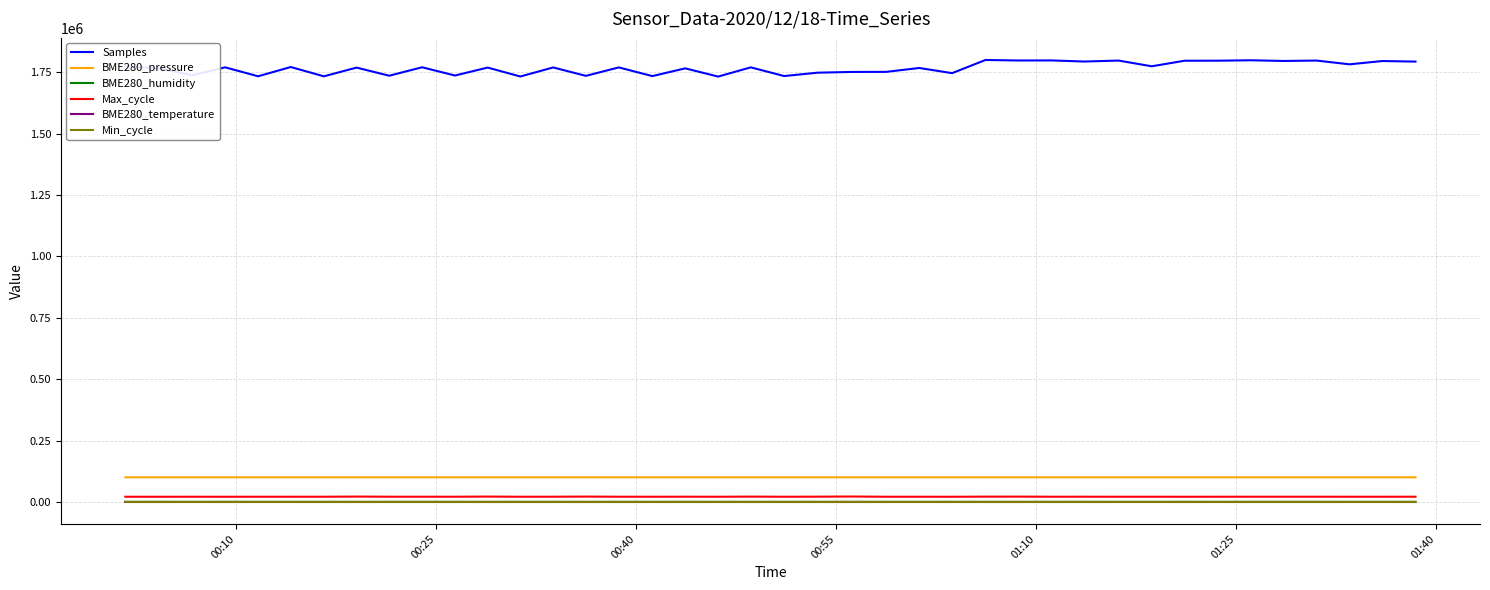

Which series has the widest spread of values?

Samples